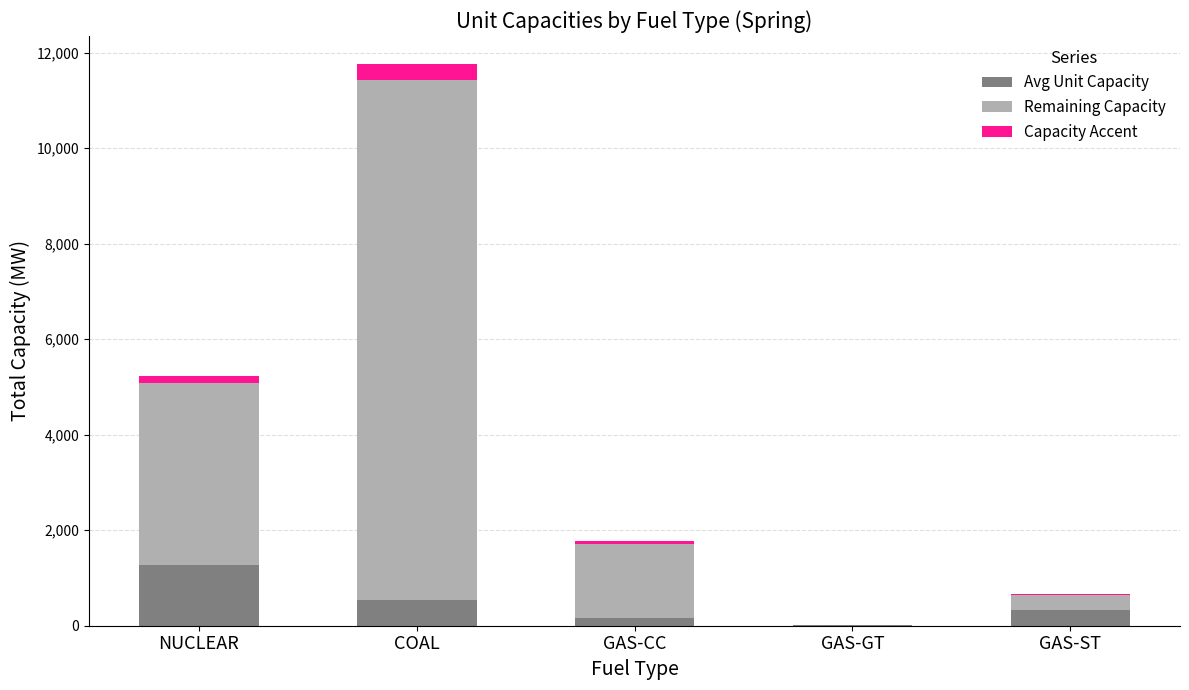

At which category is the sum across all series the highest?

COAL